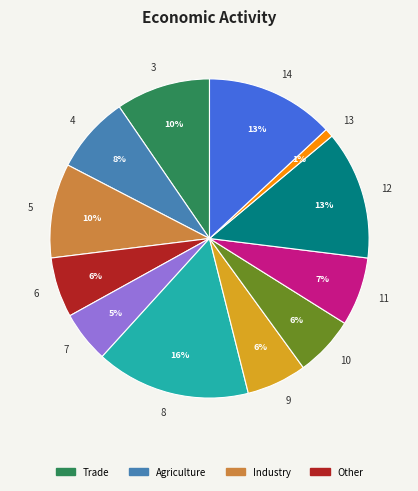

Between 6 and 13, which is larger?

6